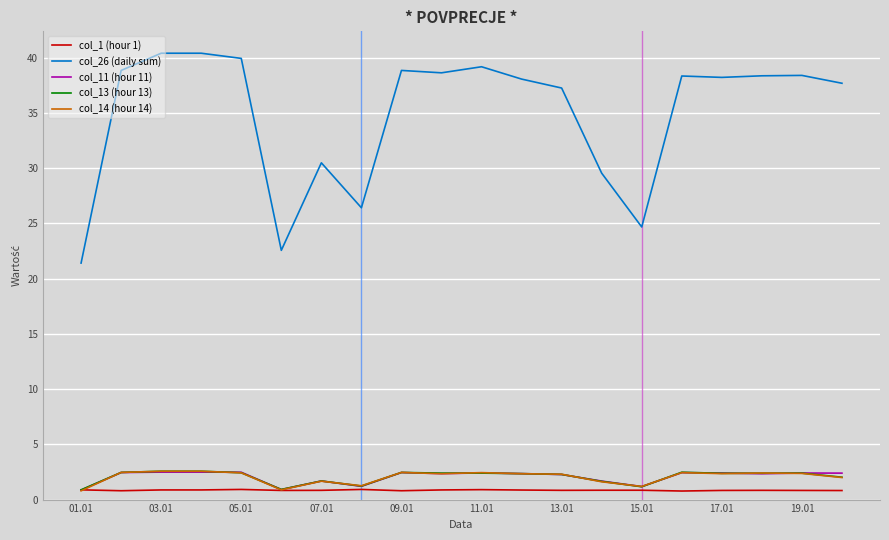

True or false: col_11 (hour 11) and col_26 (daily sum) intersect in this chart.

False